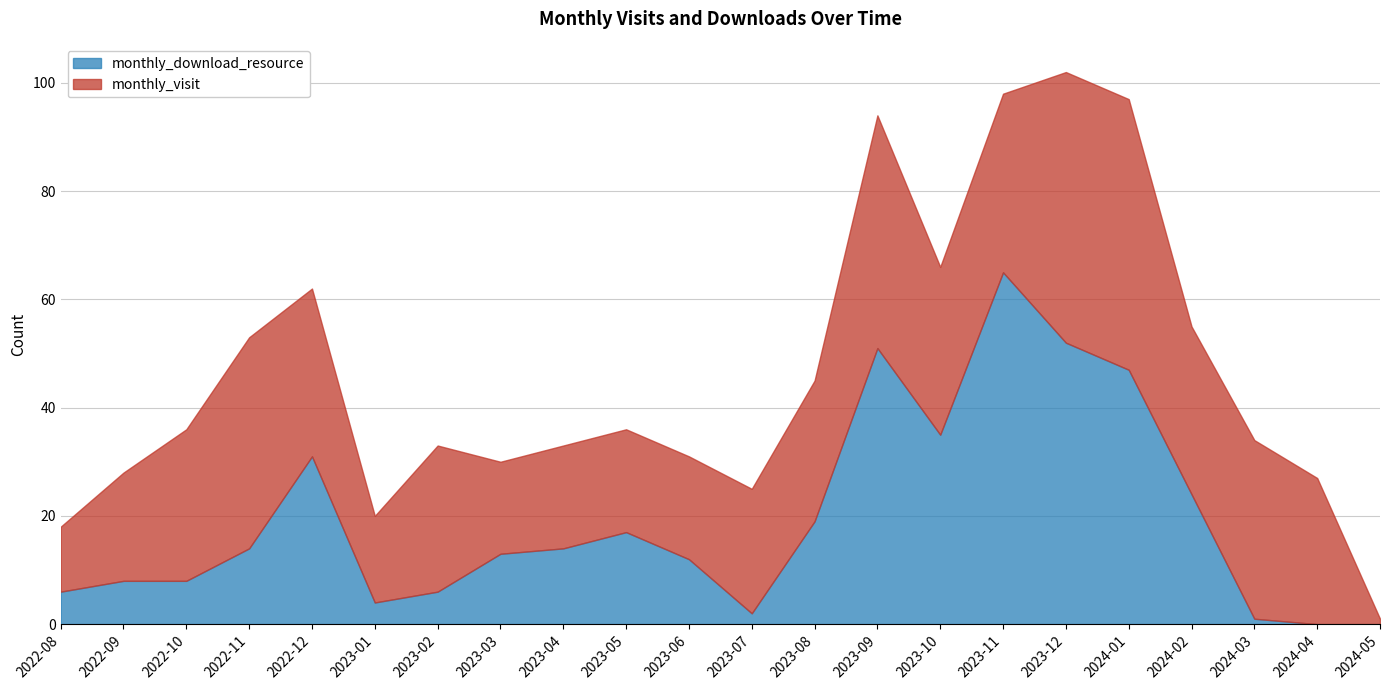

Which category has the highest value across all series?

2023-11